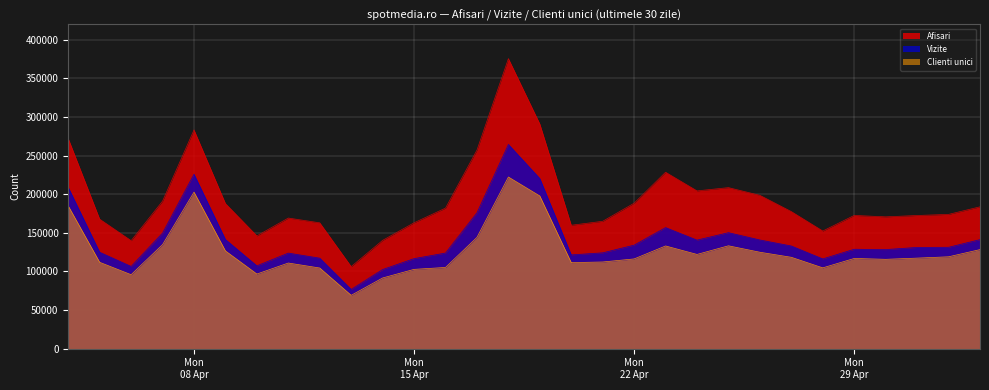

What is the sum of all Vizite values?

4265844